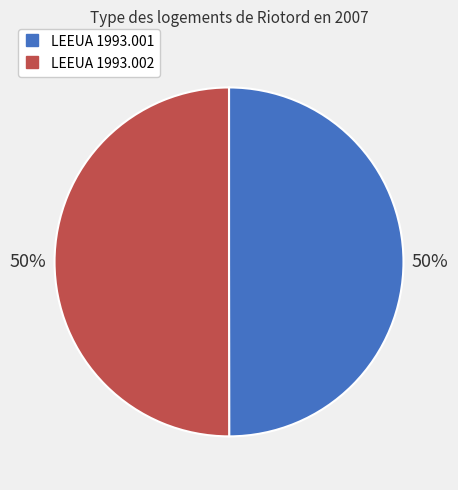

Combined, do LEEUA 1993.001 and LEEUA 1993.002 account for over 50%?

Yes